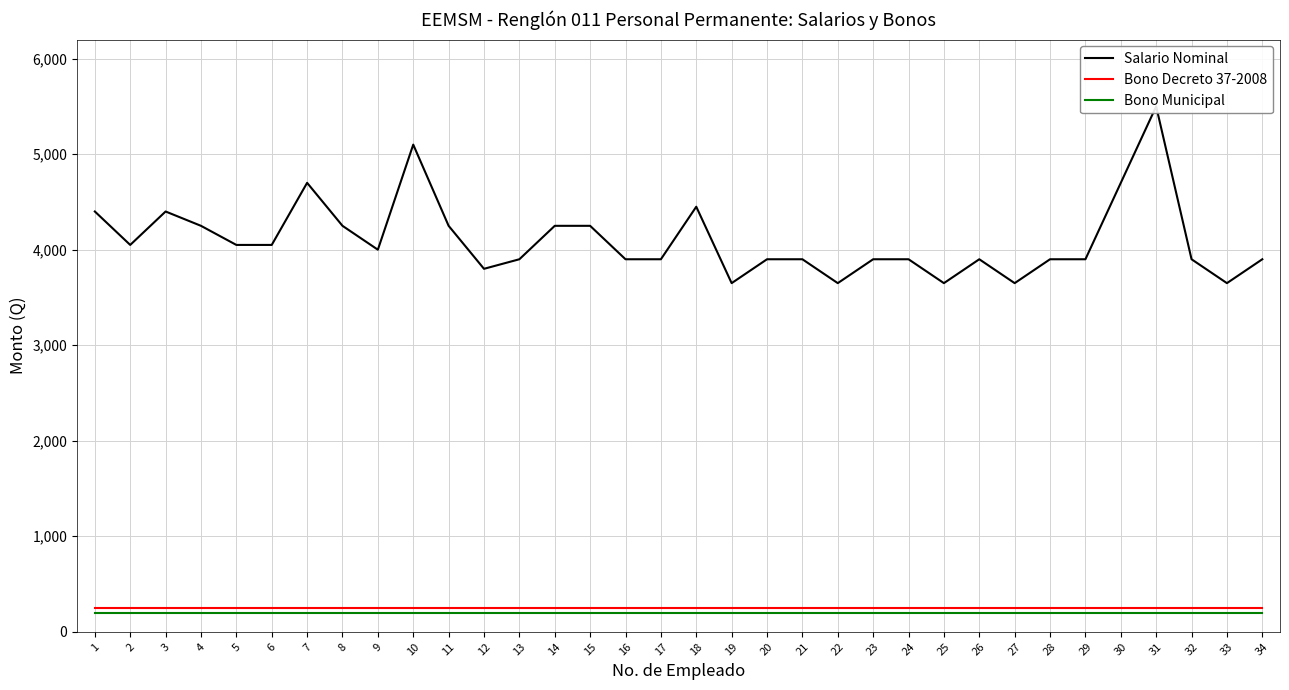

What value does the Bono Municipal series have at 7?

200